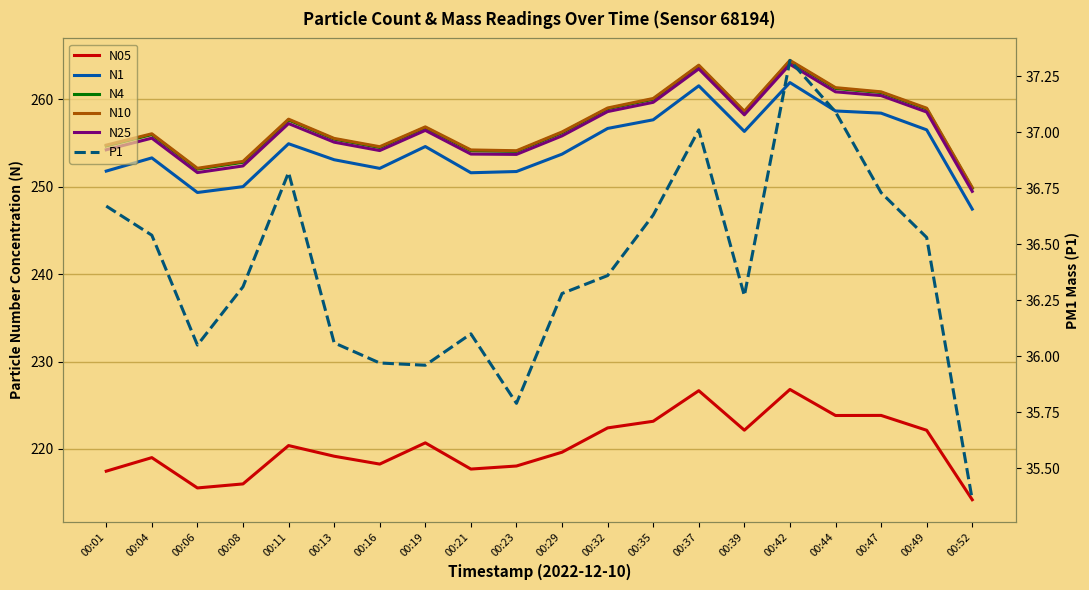

Reading left to right, extract all data points from this chart.

N05: 00:01=217.5	00:04=219.0	00:06=215.5	00:08=216.0	00:11=220.4	00:13=219.2	00:16=218.3	00:19=220.7	00:21=217.7	00:23=218.1	00:29=219.6	00:32=222.4	00:35=223.2	00:37=226.7	00:39=222.2	00:42=226.8	00:44=223.8	00:47=223.8	00:49=222.1	00:52=214.2
N1: 00:01=251.8	00:04=253.3	00:06=249.3	00:08=250.0	00:11=254.9	00:13=253.1	00:16=252.1	00:19=254.6	00:21=251.6	00:23=251.8	00:29=253.7	00:32=256.7	00:35=257.7	00:37=261.6	00:39=256.3	00:42=261.9	00:44=258.7	00:47=258.4	00:49=256.5	00:52=247.4
N4: 00:01=254.7	00:04=256.0	00:06=252.0	00:08=252.8	00:11=257.6	00:13=255.5	00:16=254.5	00:19=256.8	00:21=254.1	00:23=254.1	00:29=256.2	00:32=258.9	00:35=260.0	00:37=263.8	00:39=258.6	00:42=264.4	00:44=261.3	00:47=260.8	00:49=258.9	00:52=249.8
N10: 00:01=254.8	00:04=256.1	00:06=252.1	00:08=252.9	00:11=257.7	00:13=255.5	00:16=254.6	00:19=256.9	00:21=254.2	00:23=254.1	00:29=256.3	00:32=259.0	00:35=260.1	00:37=263.9	00:39=258.6	00:42=264.5	00:44=261.4	00:47=260.9	00:49=259.0	00:52=249.9
N25: 00:01=254.2	00:04=255.6	00:06=251.6	00:08=252.4	00:11=257.2	00:13=255.1	00:16=254.2	00:19=256.5	00:21=253.8	00:23=253.7	00:29=255.8	00:32=258.6	00:35=259.7	00:37=263.5	00:39=258.2	00:42=264.0	00:44=260.9	00:47=260.4	00:49=258.6	00:52=249.5
P1: 00:01=36.7	00:04=36.5	00:06=36.0	00:08=36.3	00:11=36.8	00:13=36.1	00:16=36.0	00:19=36.0	00:21=36.1	00:23=35.8	00:29=36.3	00:32=36.4	00:35=36.6	00:37=37.0	00:39=36.3	00:42=37.3	00:44=37.1	00:47=36.7	00:49=36.5	00:52=35.4